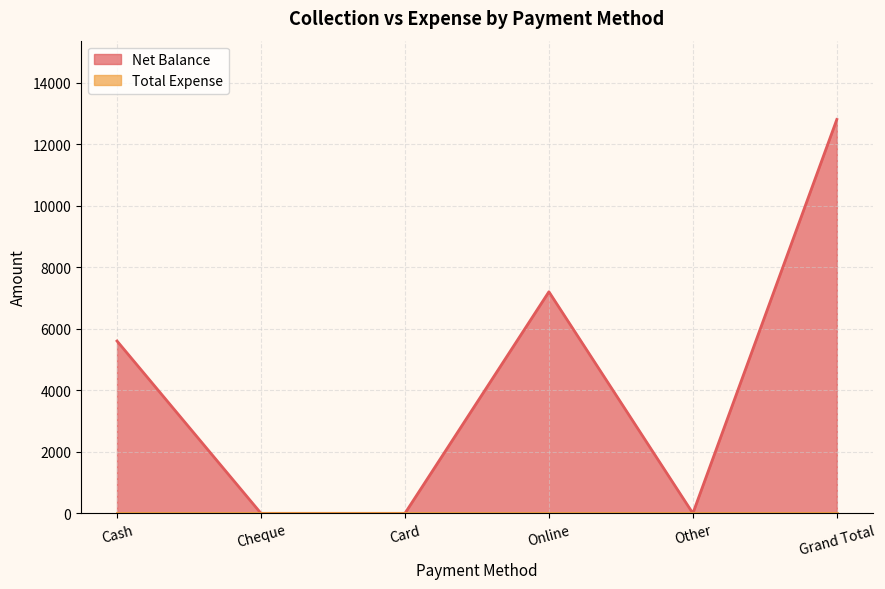

What is the label of the 4th point from the left?

Online